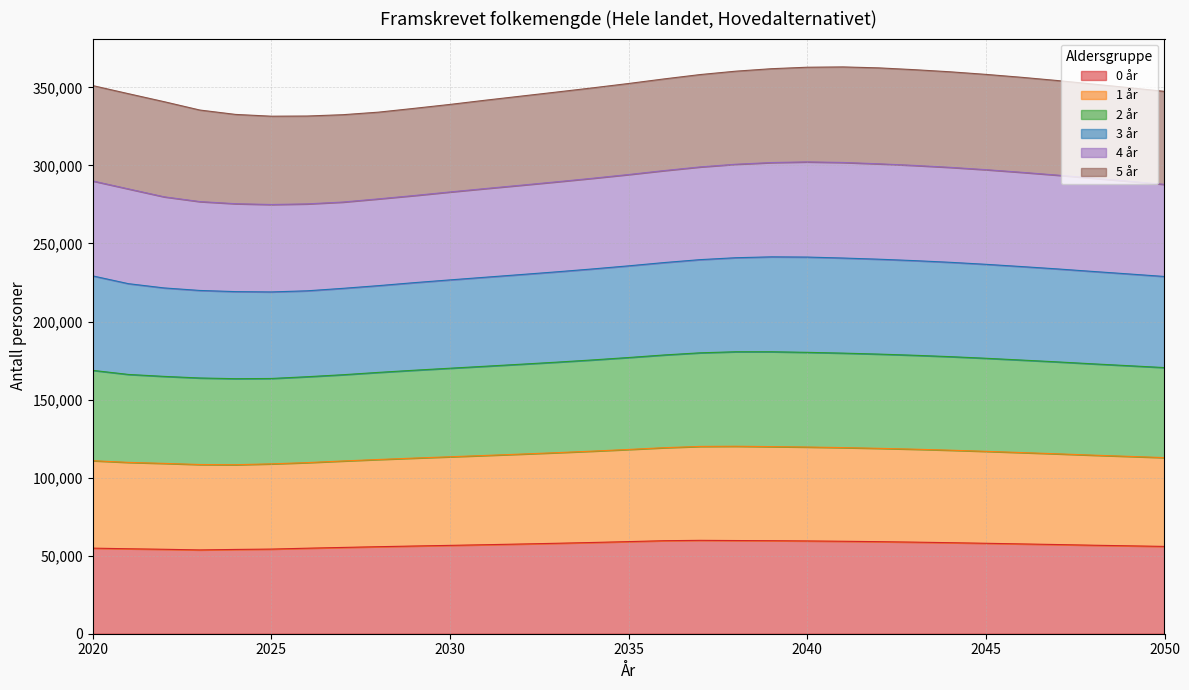

True or false: 2 år and 3 år cross at least once.

False